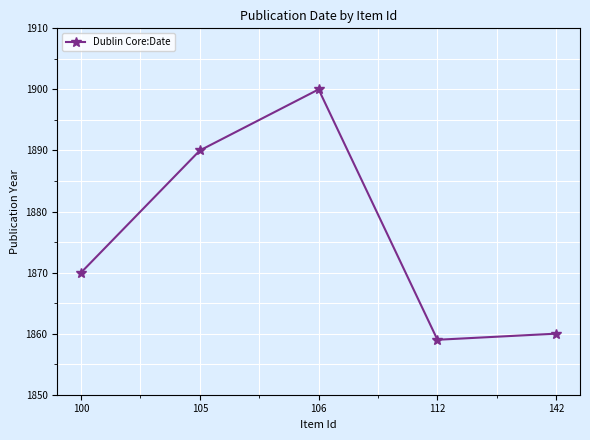

Between 106 and 112, which is larger?

106